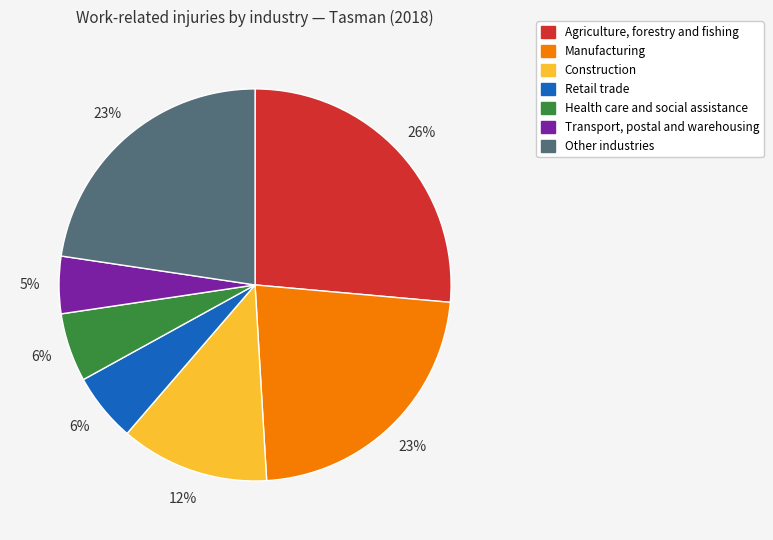

Is there a majority slice in this chart?

No